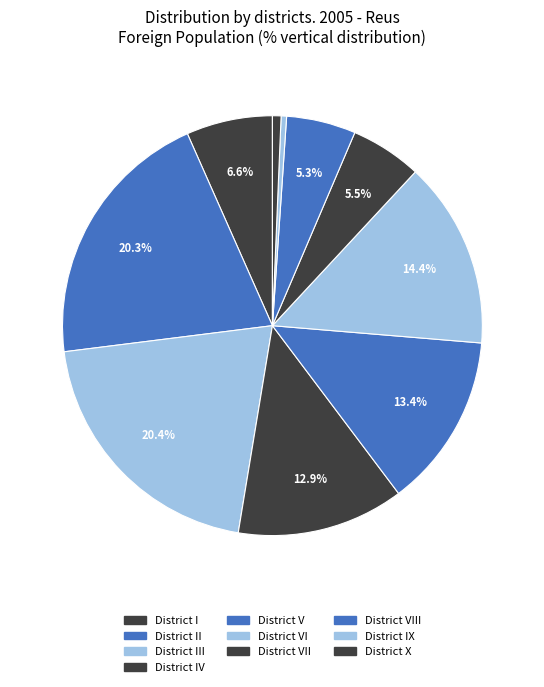

Which slice is the largest?

District III